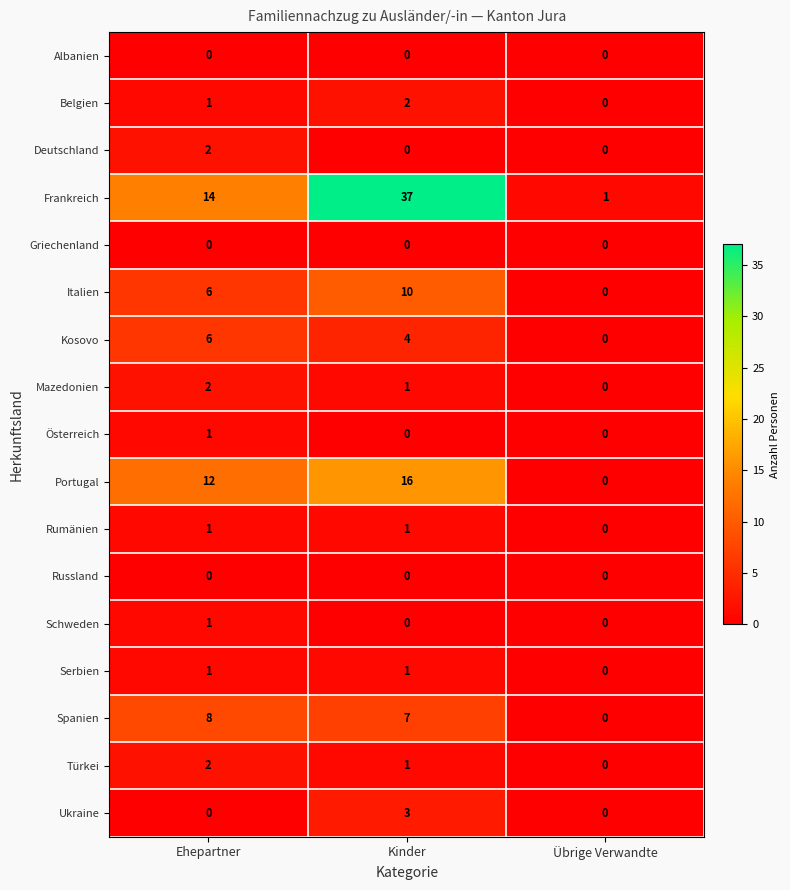

Is the value of Italien at Ehepartner greater than the value of Kosovo at Übrige Verwandte?

Yes